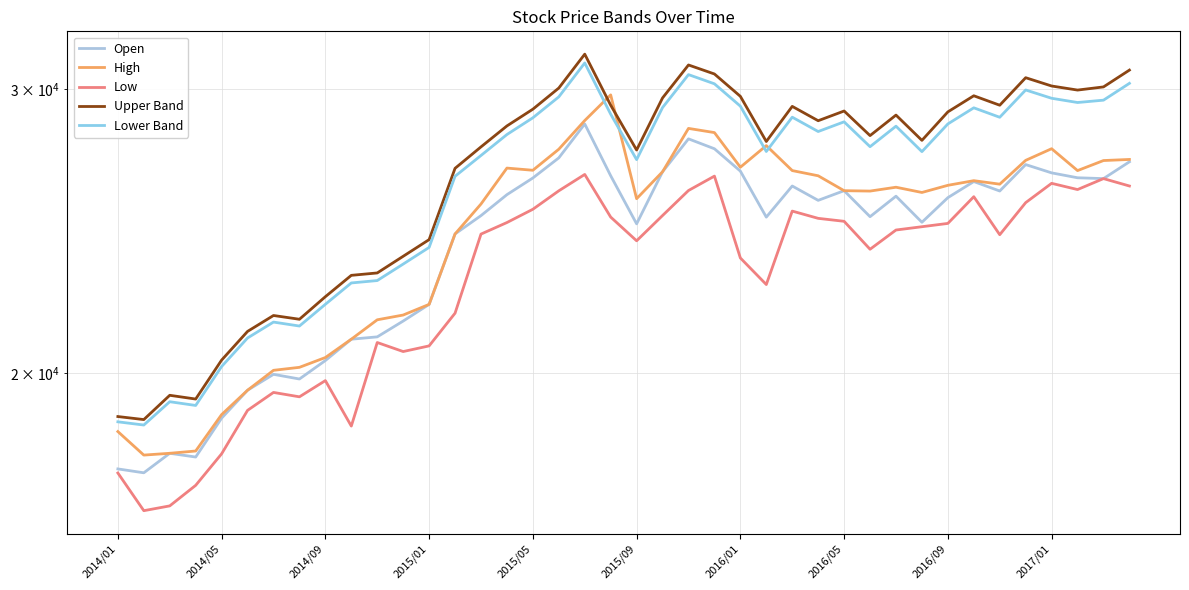

Is it true that Open equals 30701.3 at 2014/09?

False